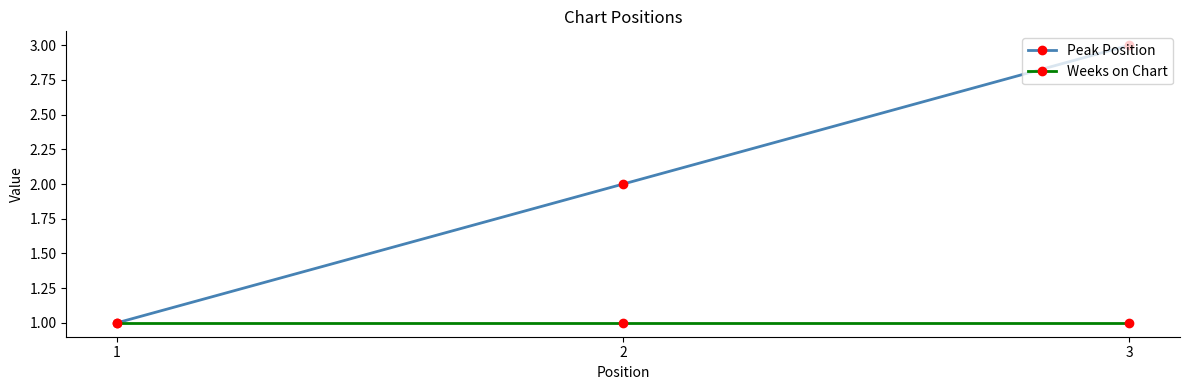

Reading right to left, extract all data points from this chart.

Peak Position: 3	2	1
Weeks on Chart: 1	1	1